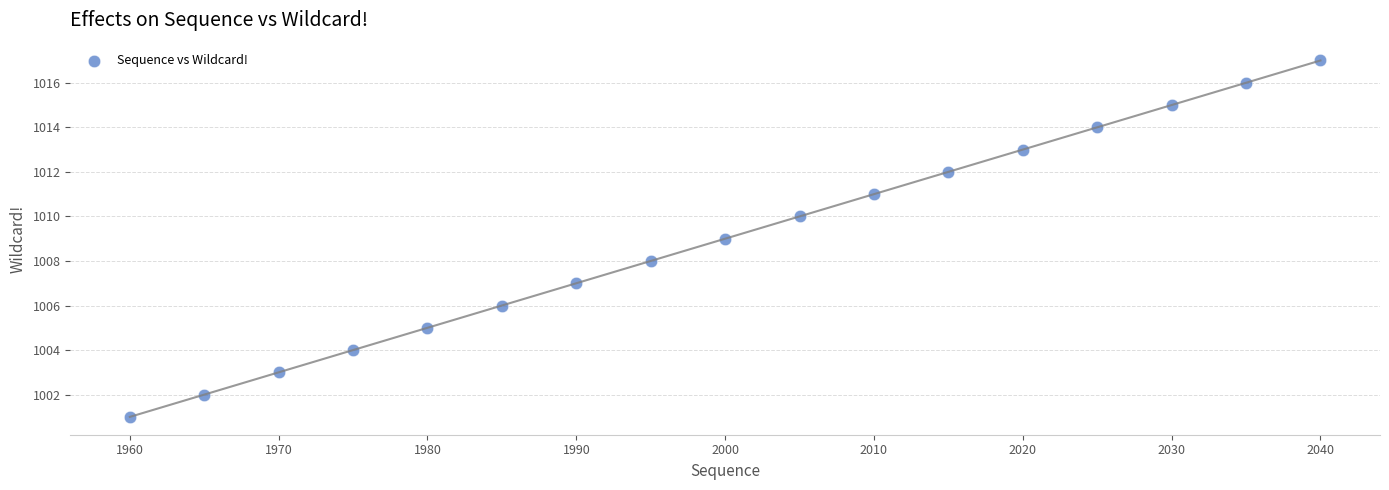

What is the range of X values (max minus min)?

80